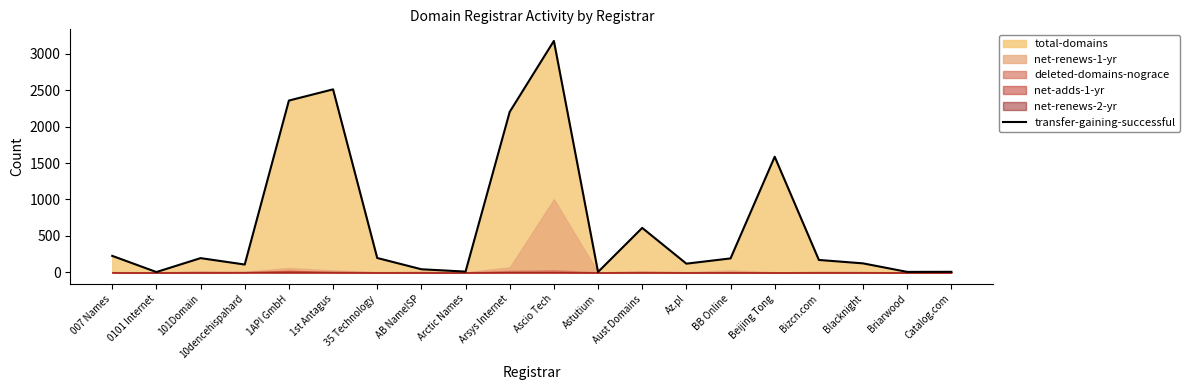

True or false: the data shows 175 at Az.pl.

False